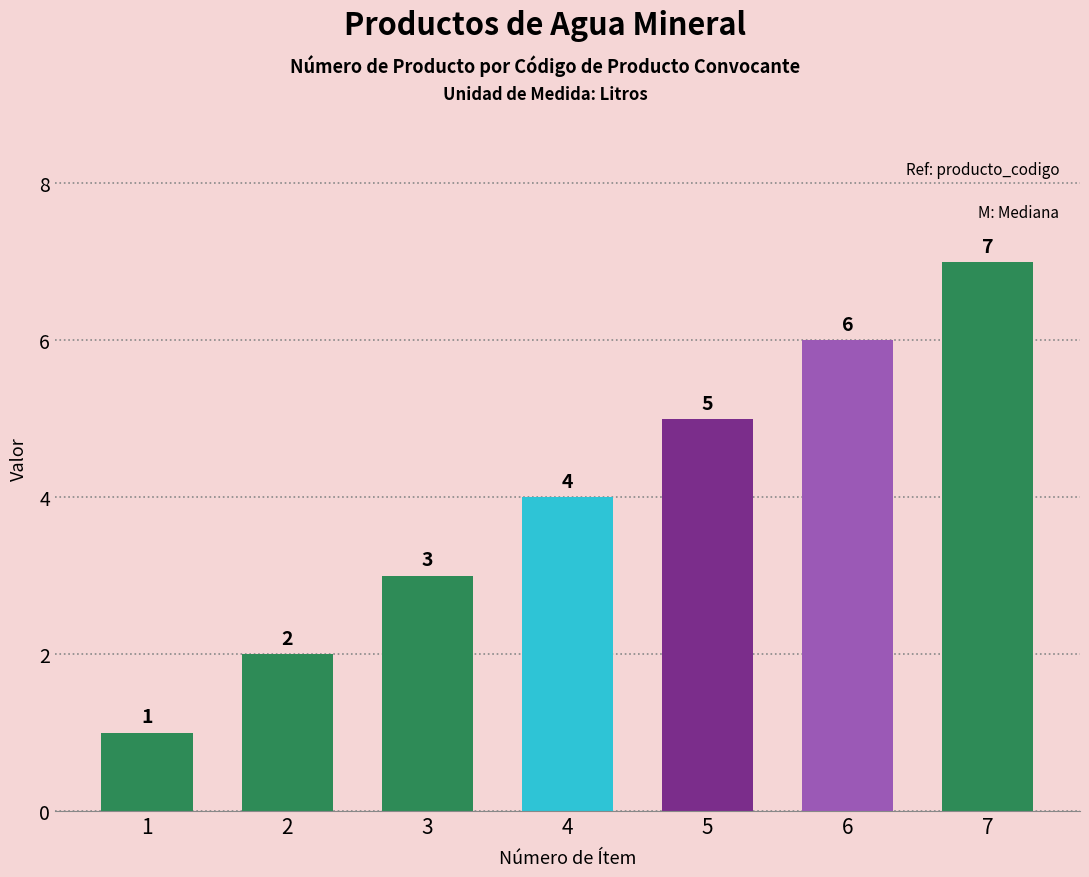

How many values are between 2 and 6?

5